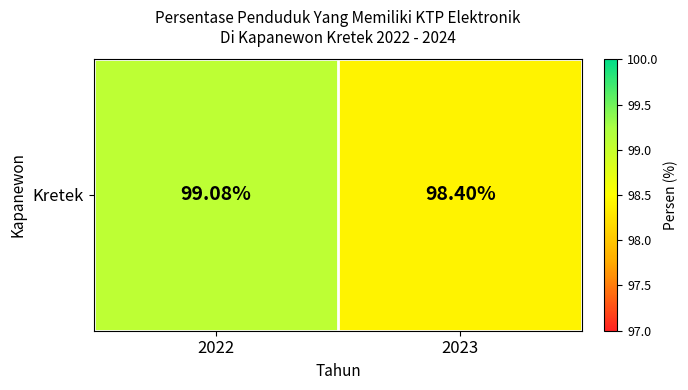

True or false: the data shows 153.5 at 2023.

False